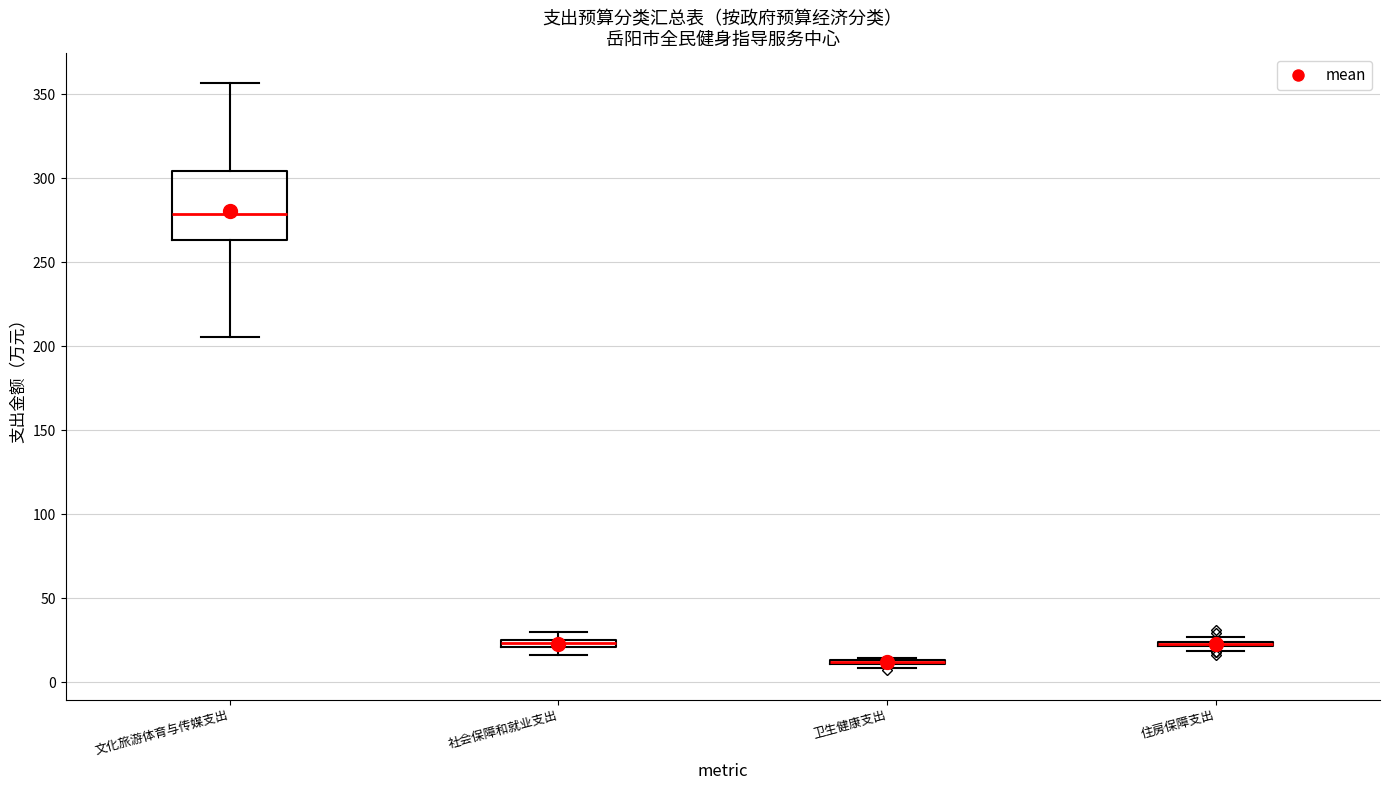

Which box is the tallest, from its lower edge to its upper edge?

文化旅游体育与传媒支出